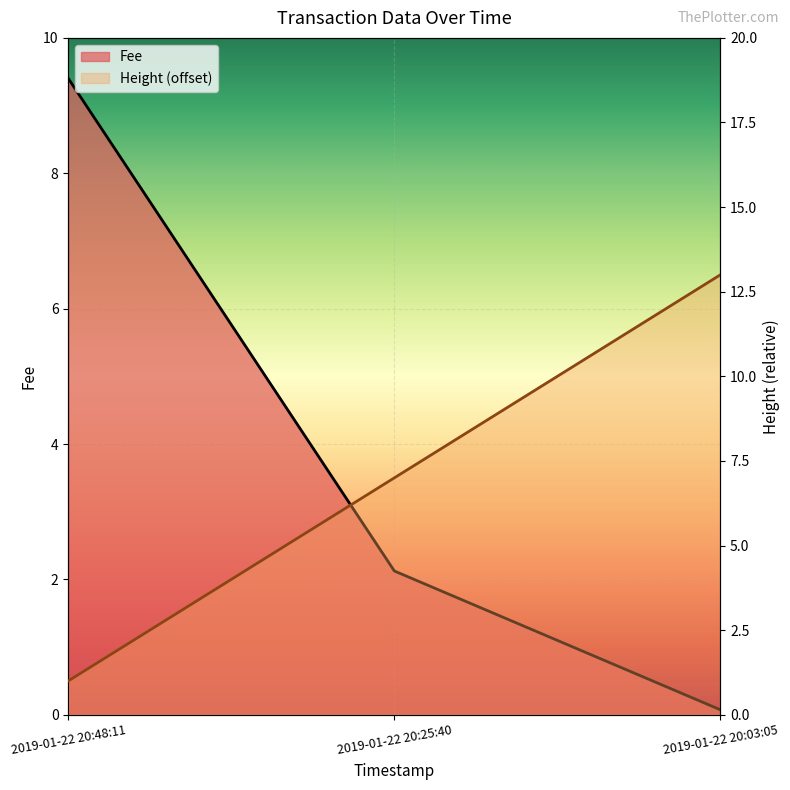

List the labels in order of value, largest first.

2019-01-22 20:03:05, 2019-01-22 20:25:40, 2019-01-22 20:48:11